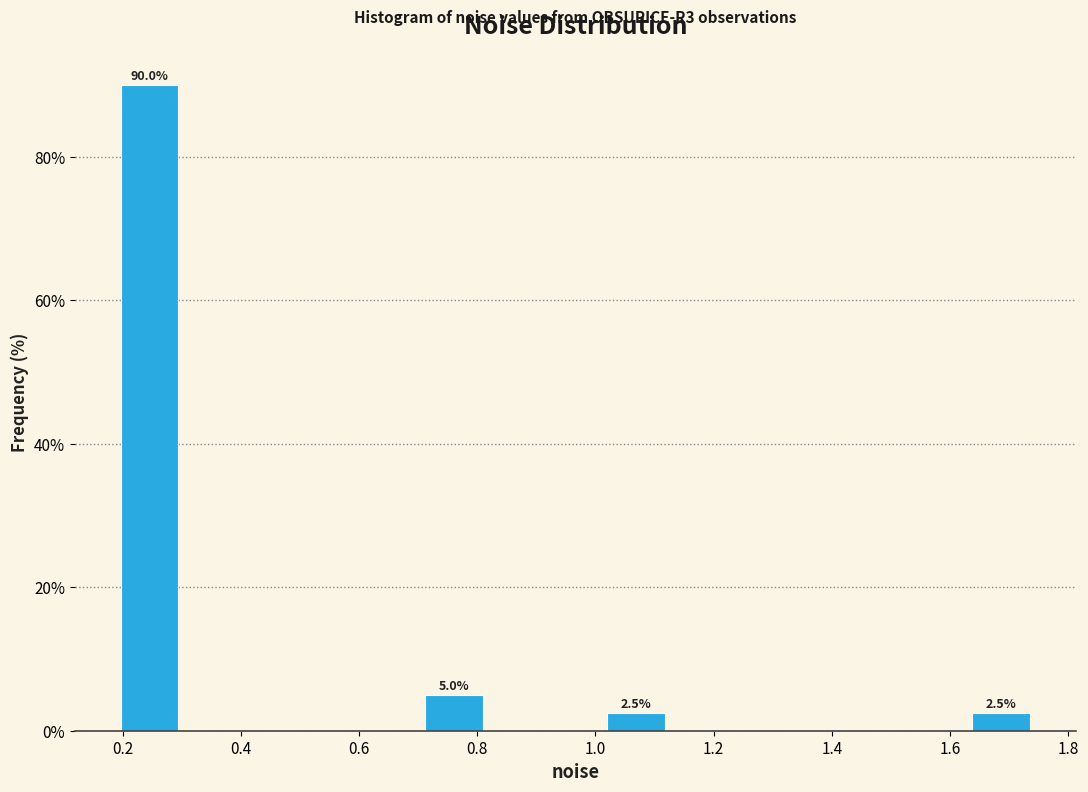

Over which range of the x-axis is the bar tallest?

0.20 to 0.30